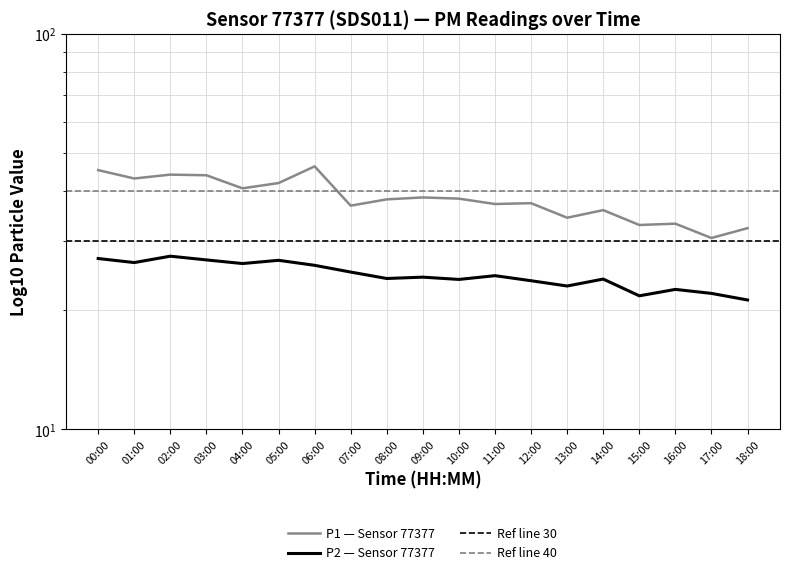

In P2, how many points are higher than both neighbors (excluding endpoints)?

6